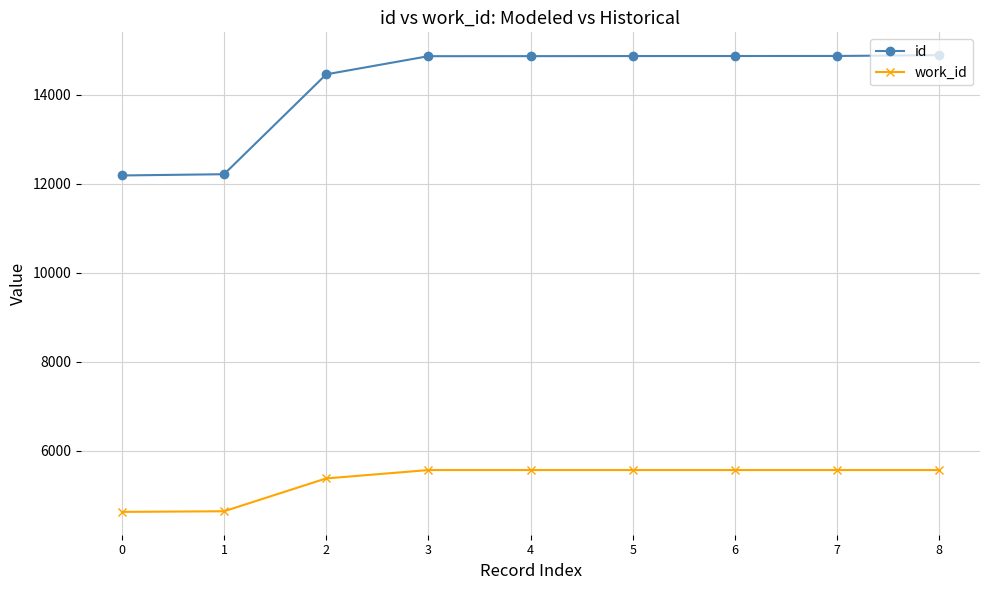

At how many categories does at least one series exceed 6167?

9